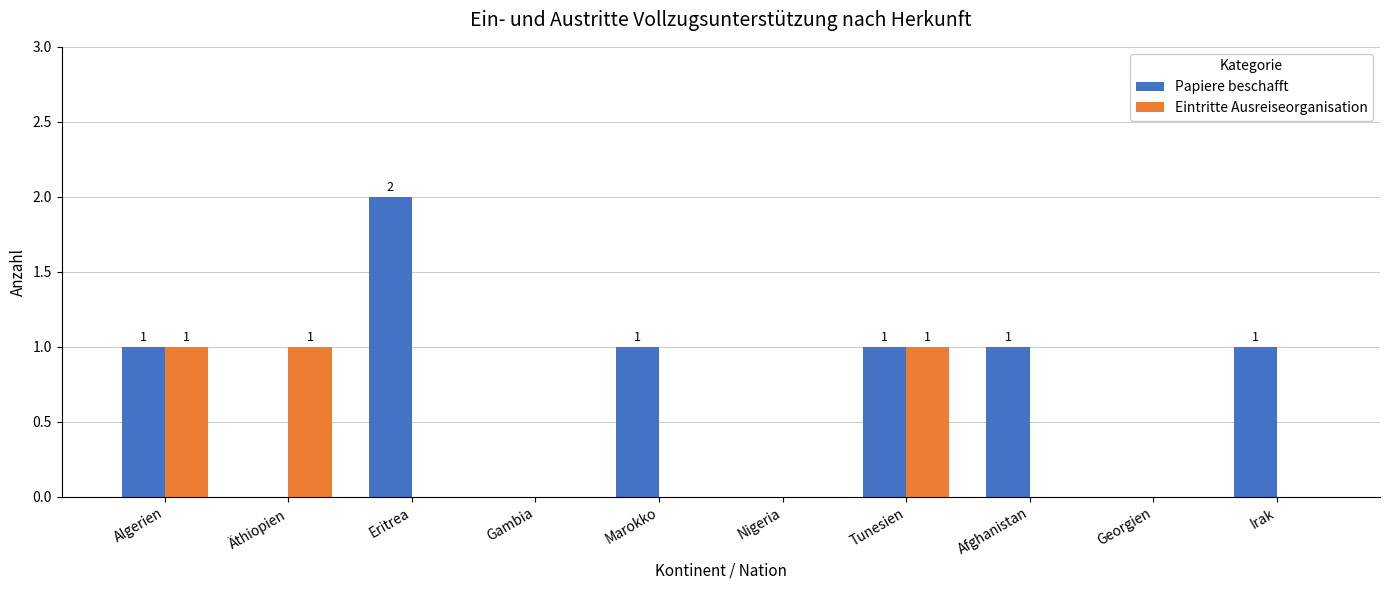

Count the number of categories in the chart.

10